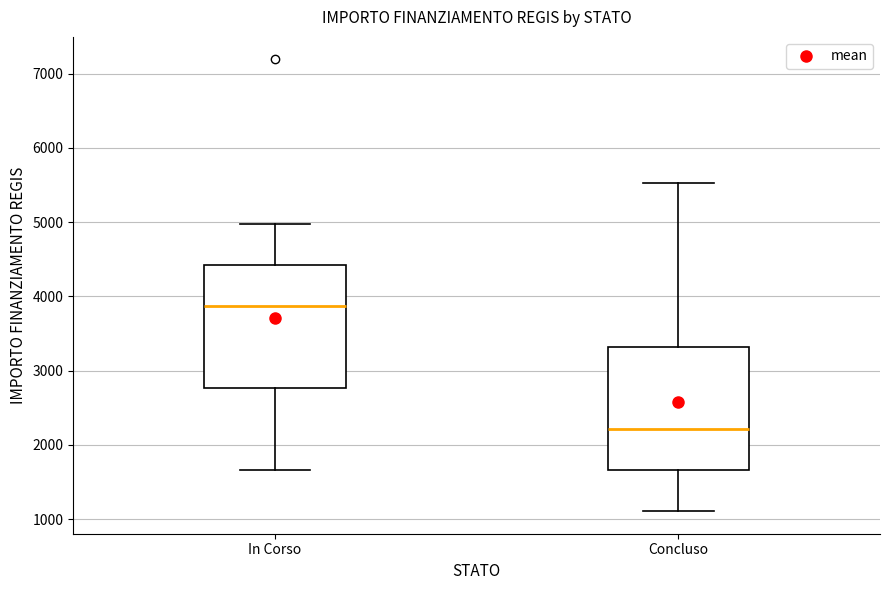

Where does the median line of the box for Concluso sit on the y-axis? The values are not printed on the chart, so give them approximately, as read against the axis.

2200